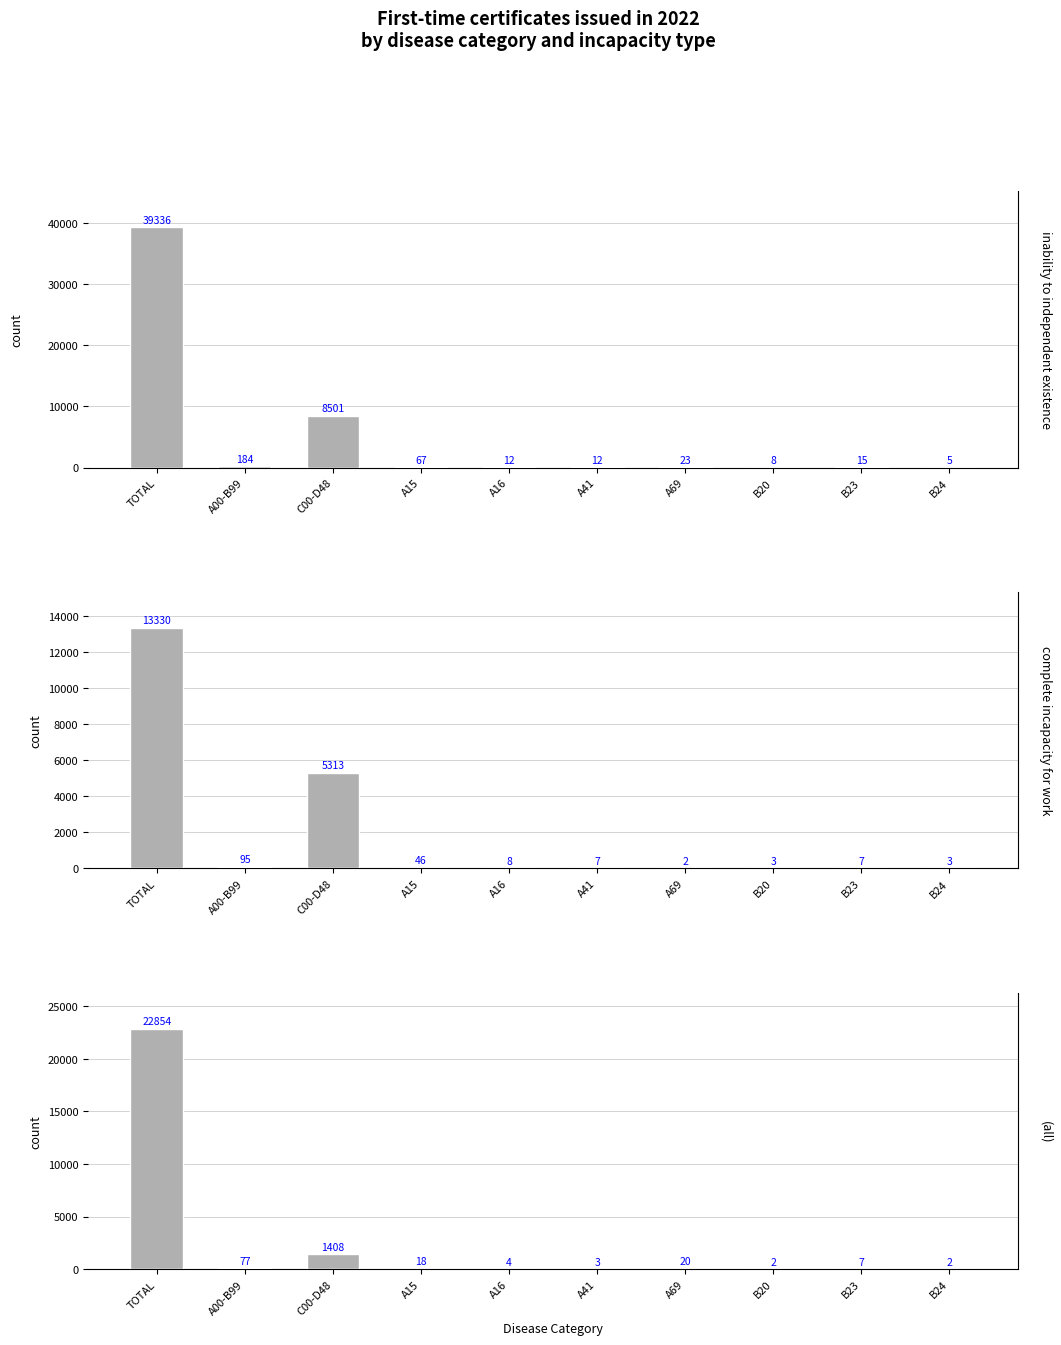

Reading left to right, what are all the values shown in this chart?

Total: 39336	184	8501	67	12	12	23	8	15	5
Complete incapacity: 13330	95	5313	46	8	7	2	3	7	3
Partial incapacity: 22854	77	1408	18	4	3	20	2	7	2